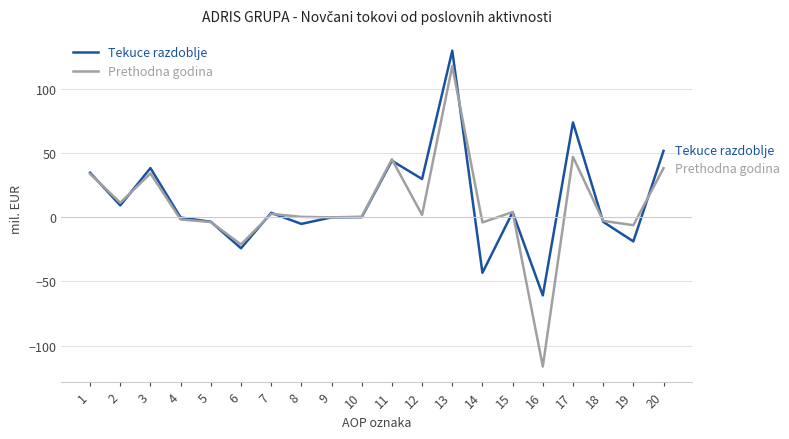

At which category is the sum across all series the highest?

13